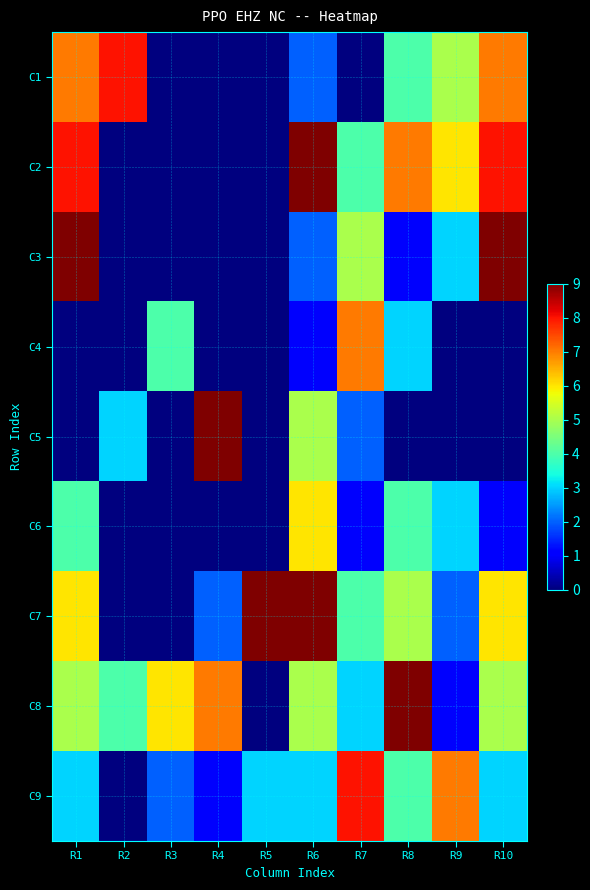

What is the spread (max minus min) of values at R1?

9